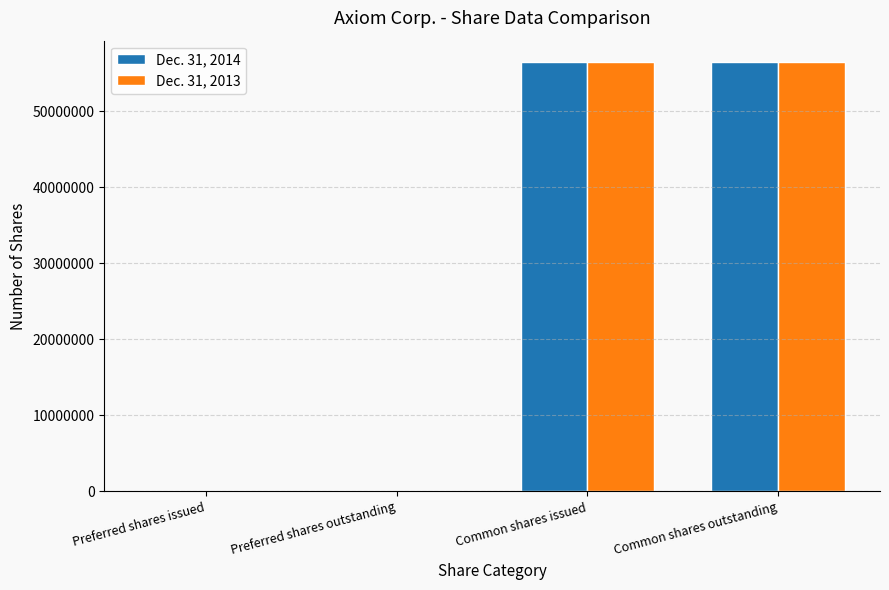

Count the number of categories in the chart.

4